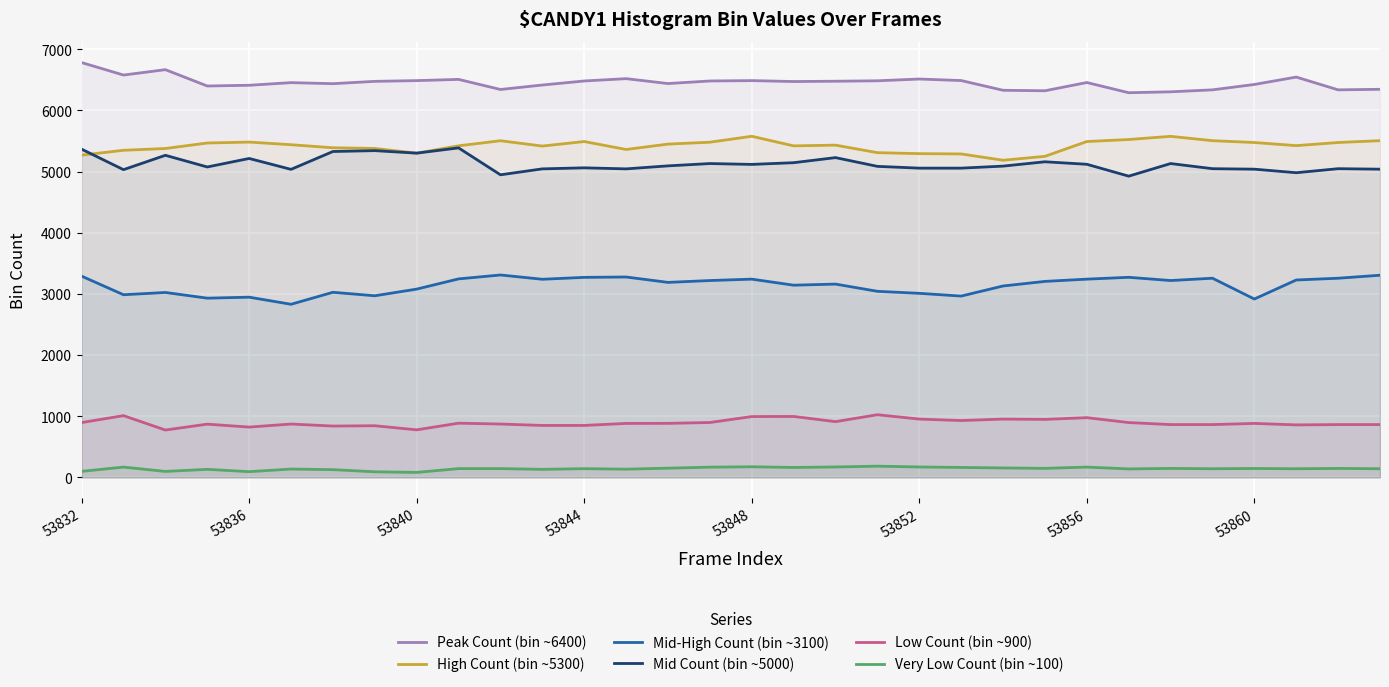

True or false: Peak Count (bin ~6400) and Mid-High Count (bin ~3100) cross at least once.

False